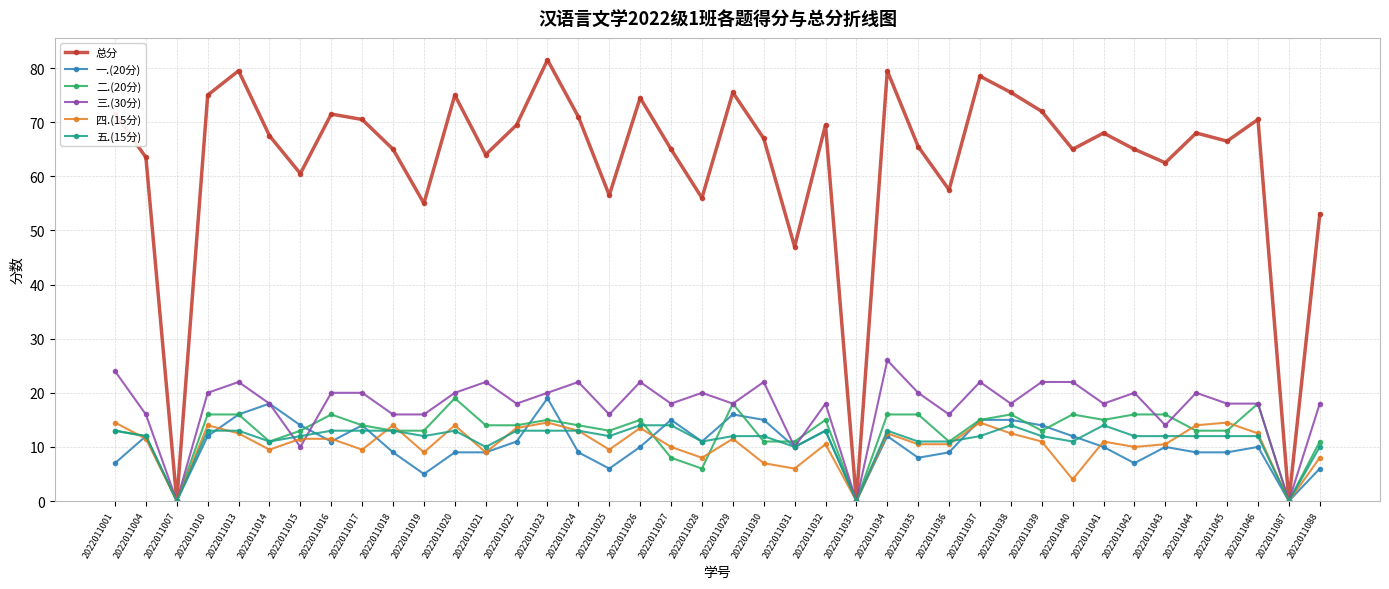

Which series changed the most between 2022011031 and 2022011044?

总分